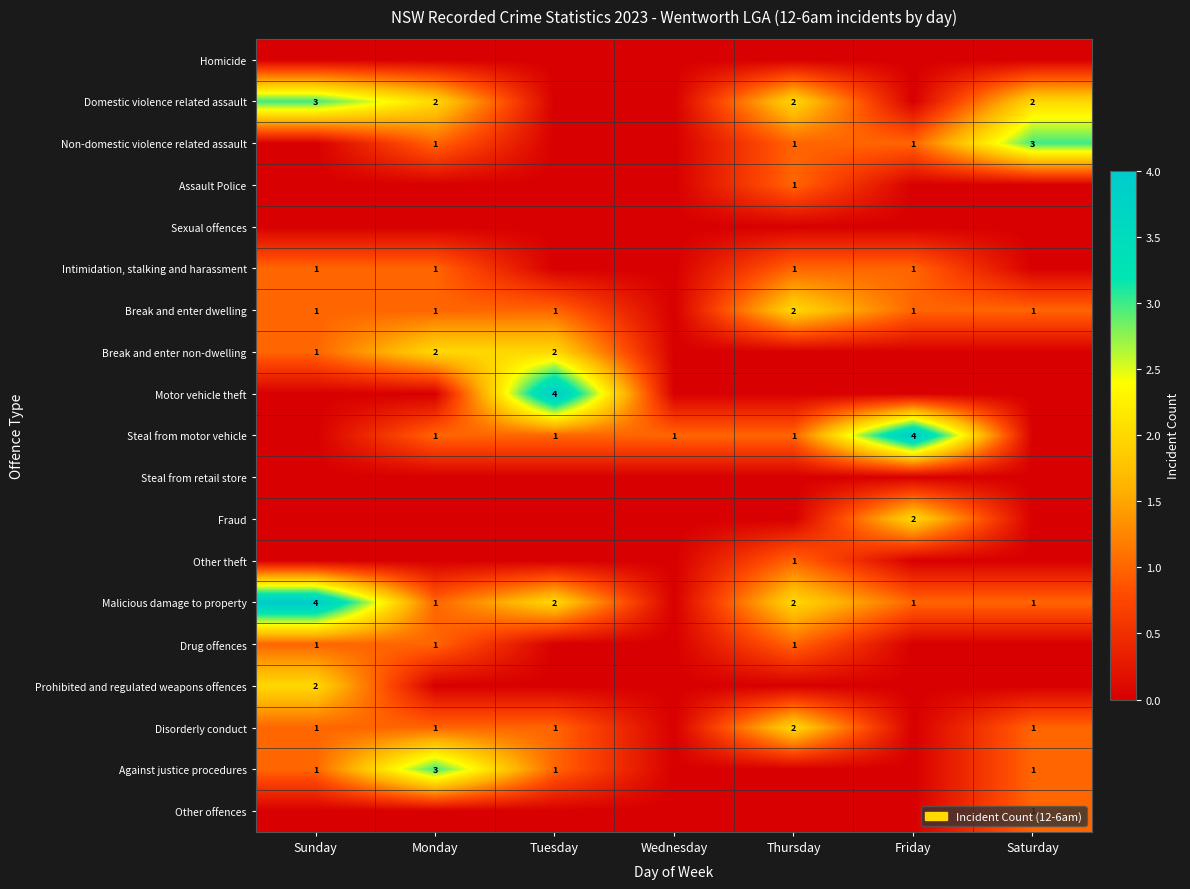

Is it true that Steal from motor vehicle equals 1 at Thursday?

True